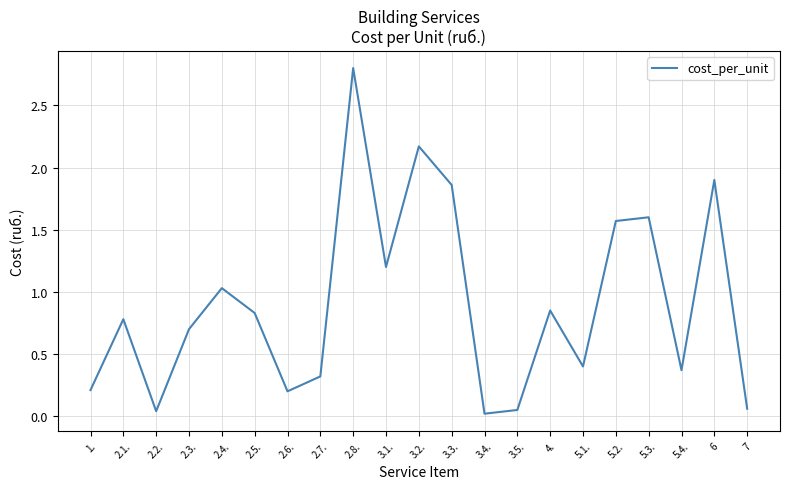

Which label corresponds to the largest value in the chart?

2.8.